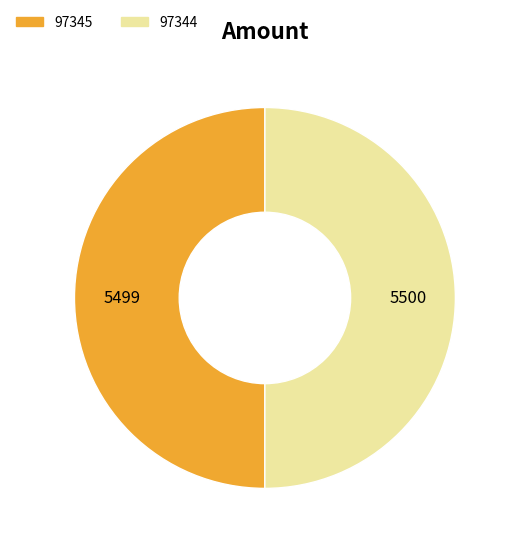

Do 97344 and 97345 together represent more than half of the pie?

Yes